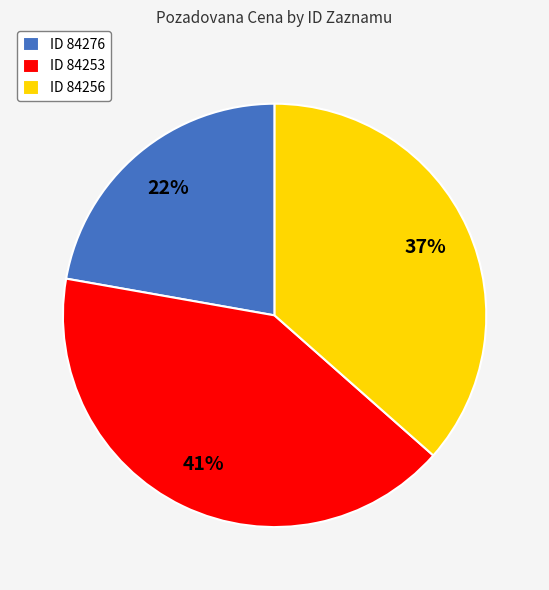

Do ID 84276 and ID 84256 together represent more than half of the pie?

Yes